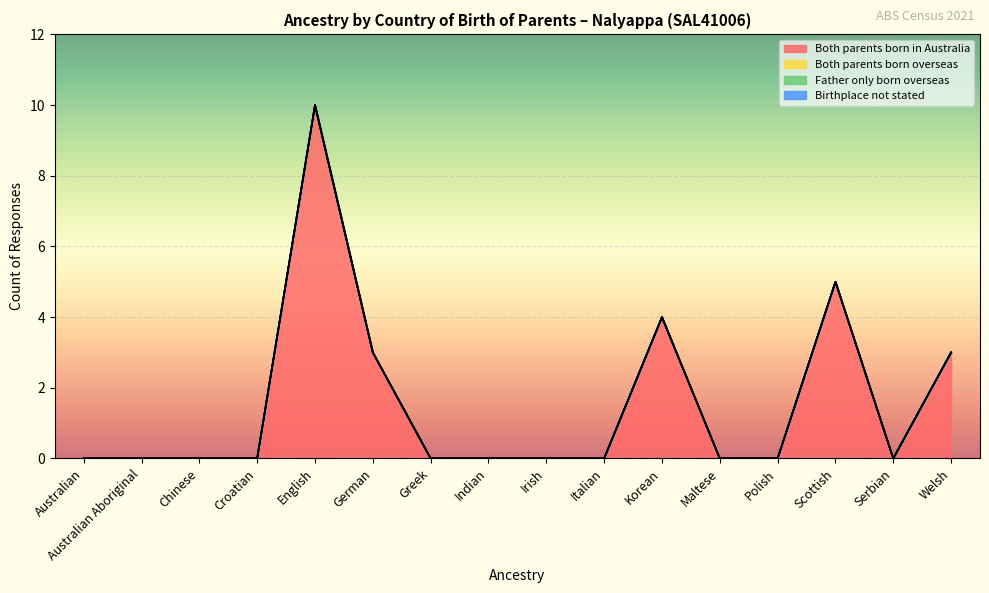

Is the value of Father only born overseas at Italian greater than the value of Both parents born in Australia at Polish?

No